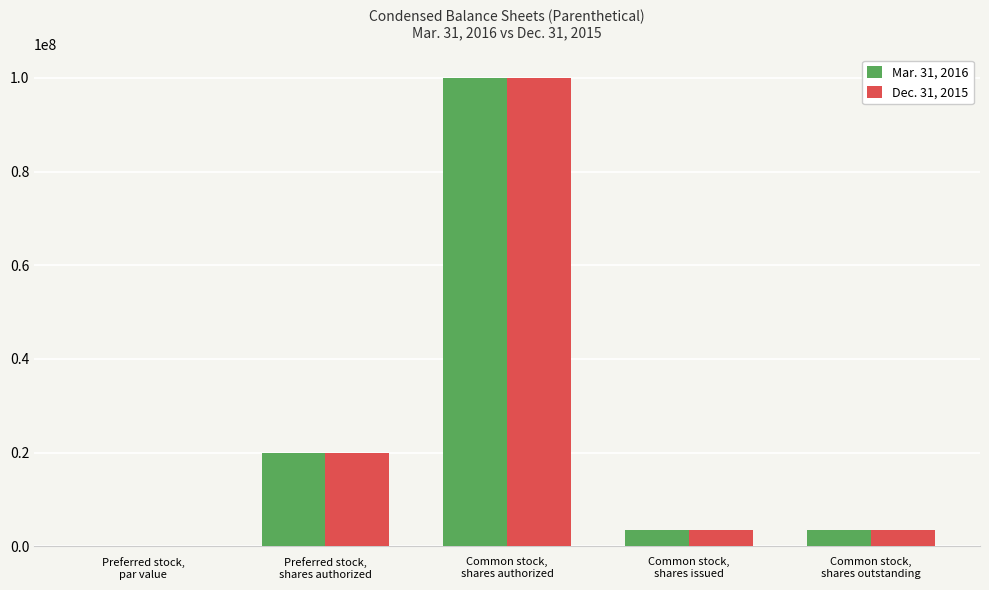

What is the maximum value shown in the chart?

100000000.0